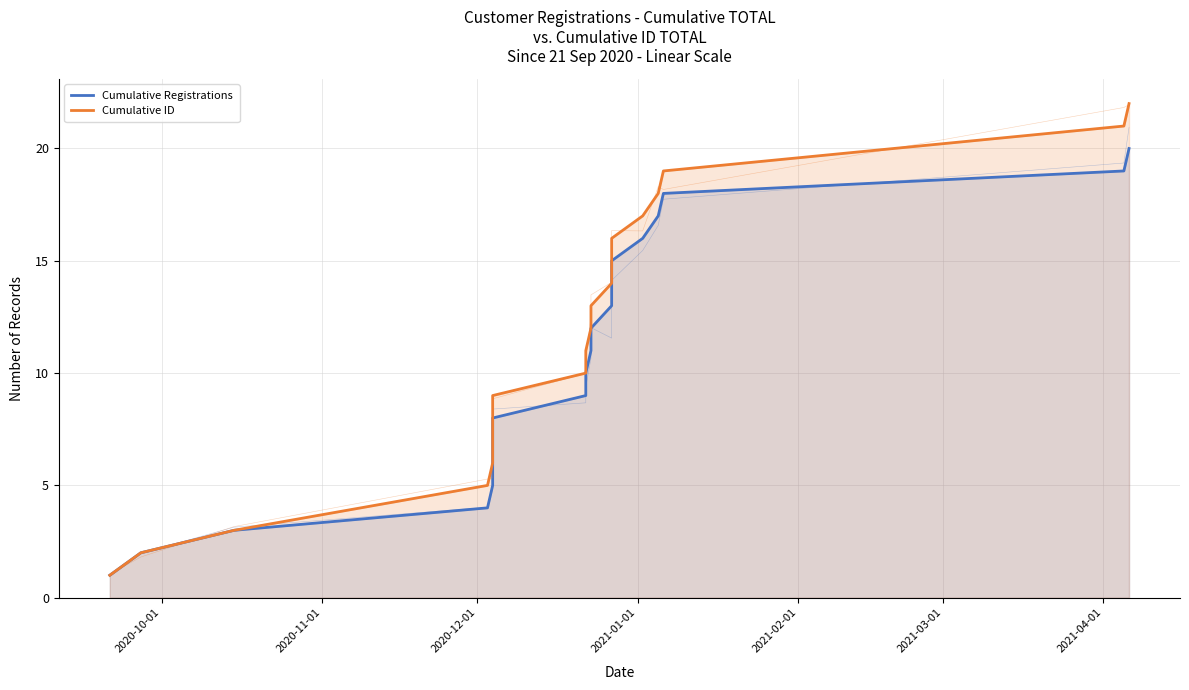

Which has a higher value, 2020-12-01 or 2021-04-01?

2021-04-01